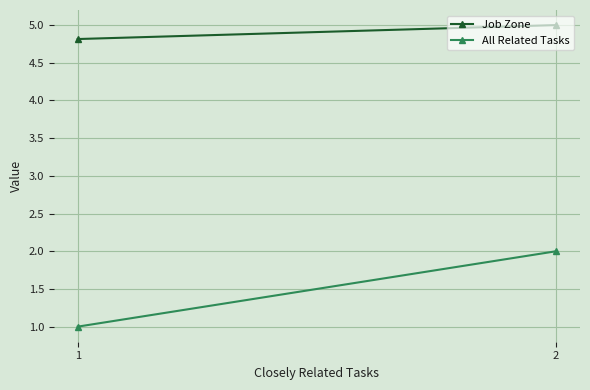

At how many categories does at least one series exceed 4?

2